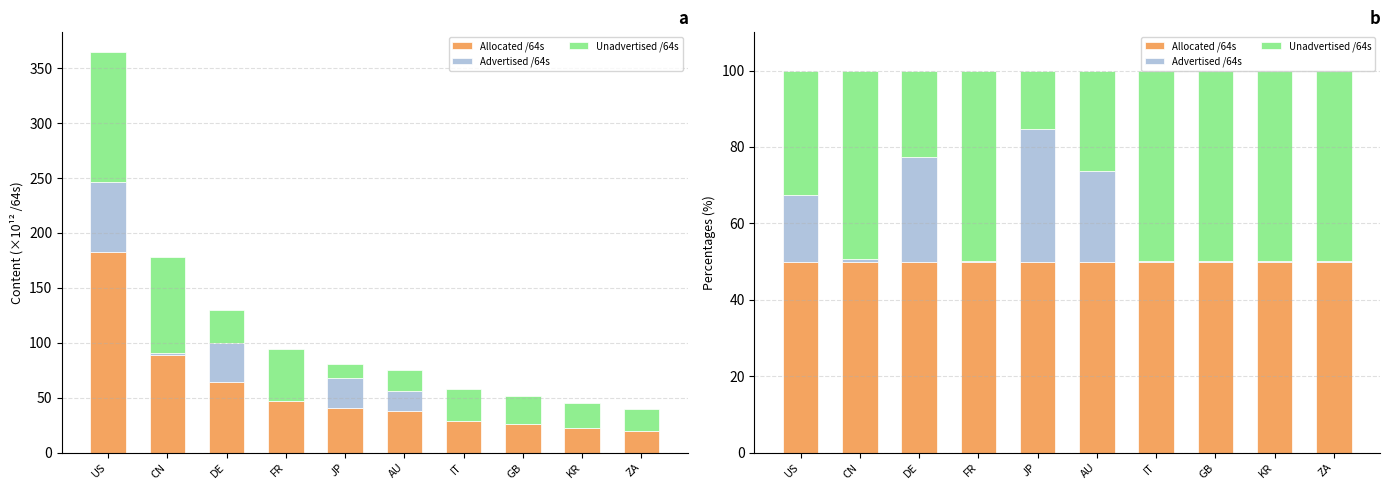

What is the maximum value for Advertised /64s?

34.6